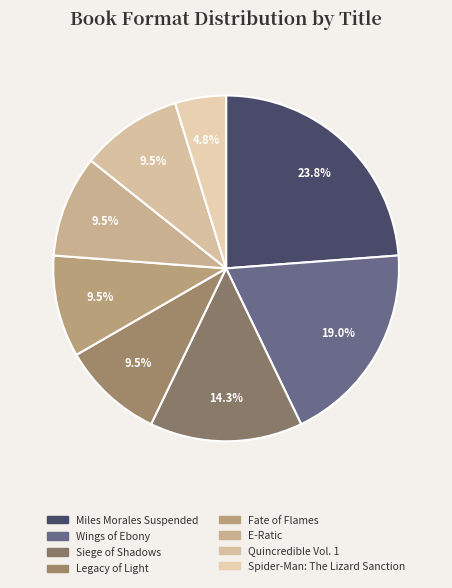

To the nearest percent, what percentage of the pie is Miles Morales Suspended?

24%